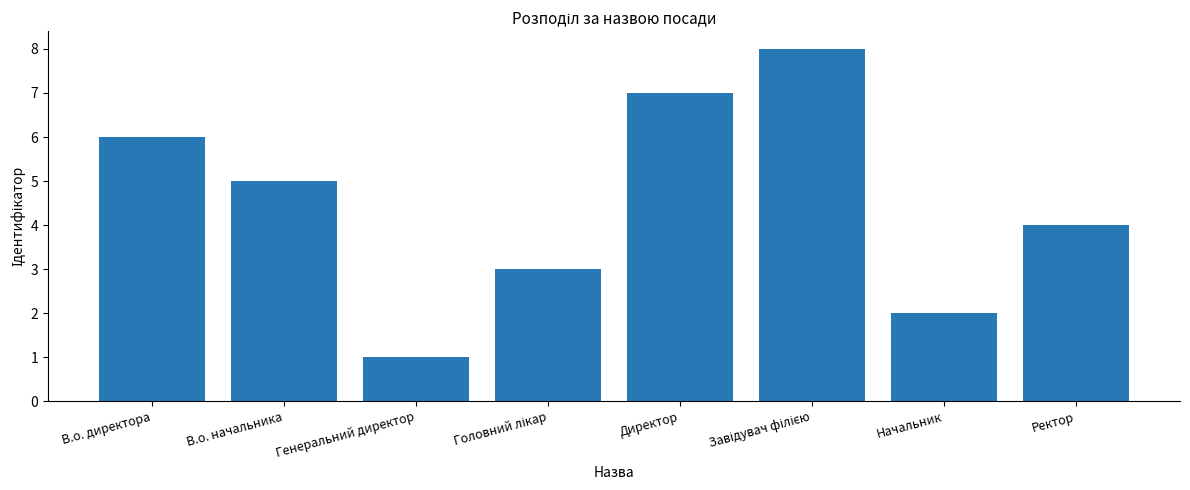

What is the sum of the values at Начальник and Ректор?

6